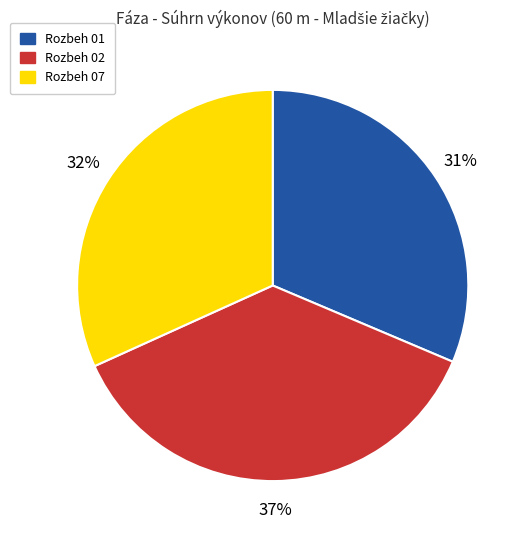

Count the number of slices in the pie.

3